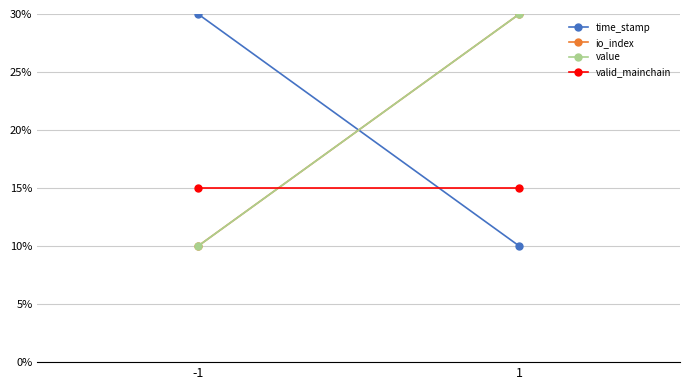

At which category is the sum across all series the highest?

1